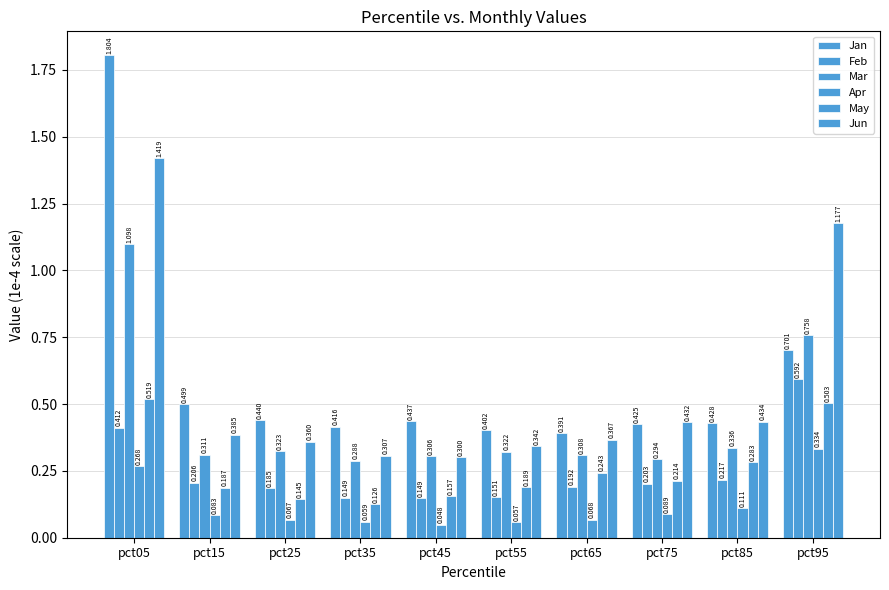

How many bars are there in each group?

6